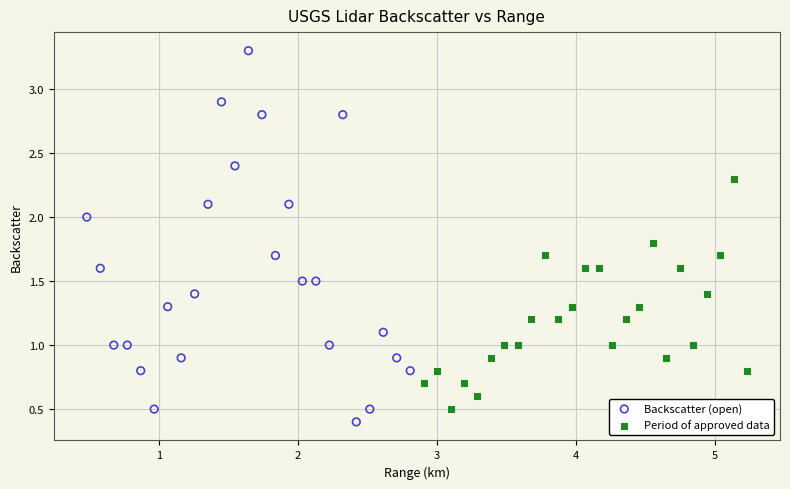

Which series reaches the maximum Y coordinate?

Backscatter (open)